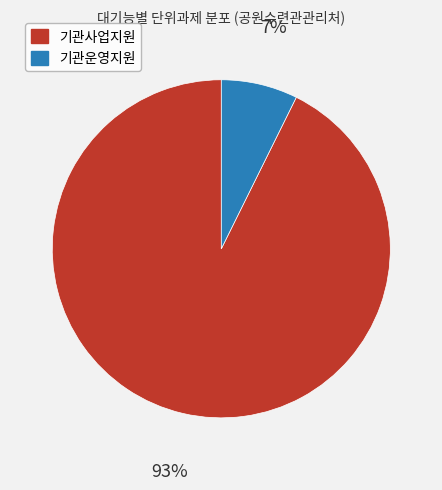

Rank the categories by value from highest to lowest.

기관사업지원, 기관운영지원